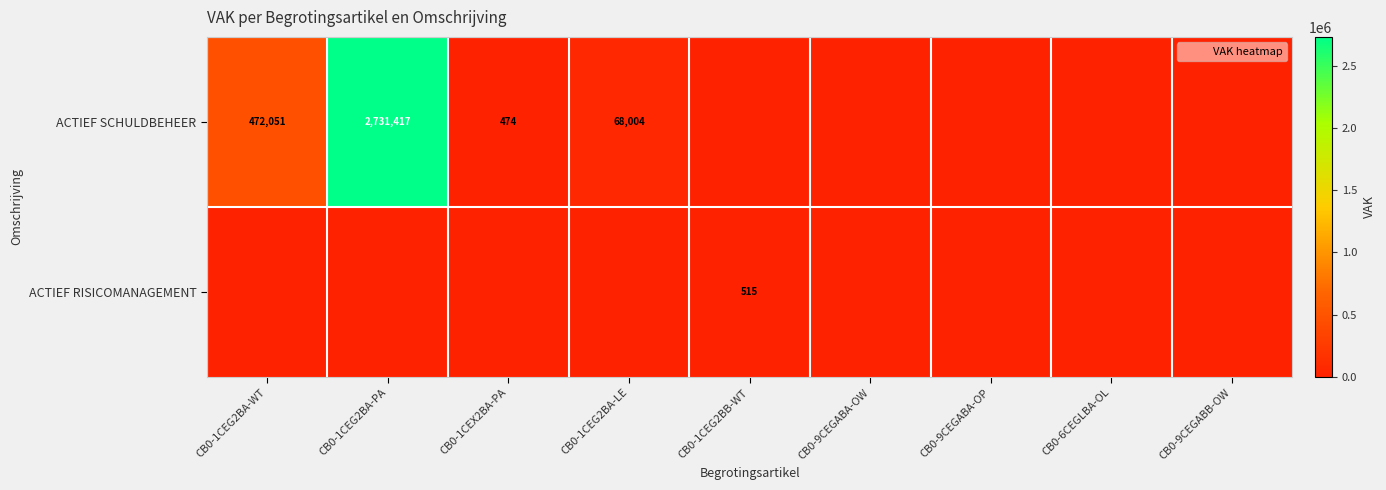

List the series in order of their overall mean, highest first.

ACTIEF SCHULDBEHEER, ACTIEF RISICOMANAGEMENT